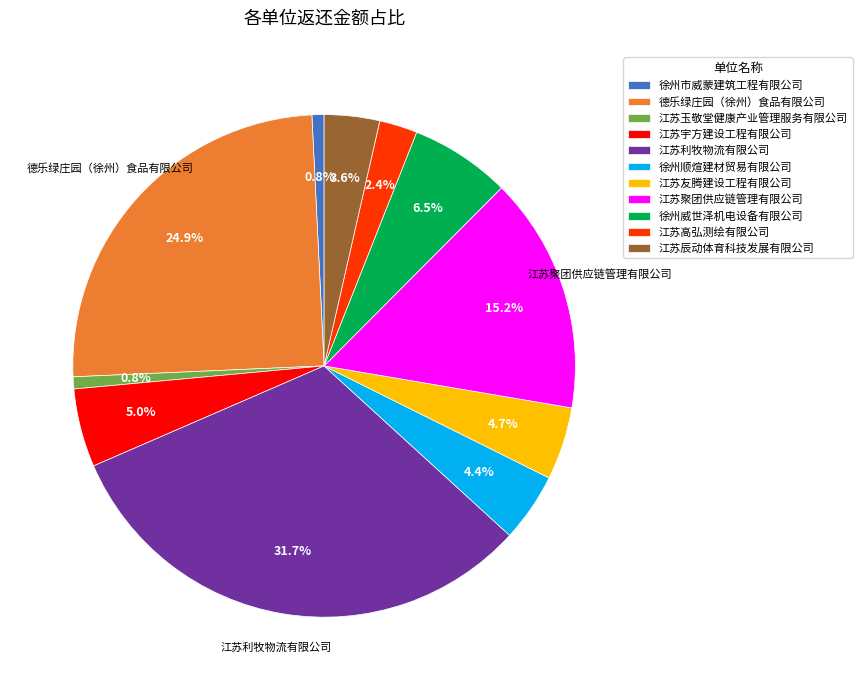

How many slices are in this pie chart?

11